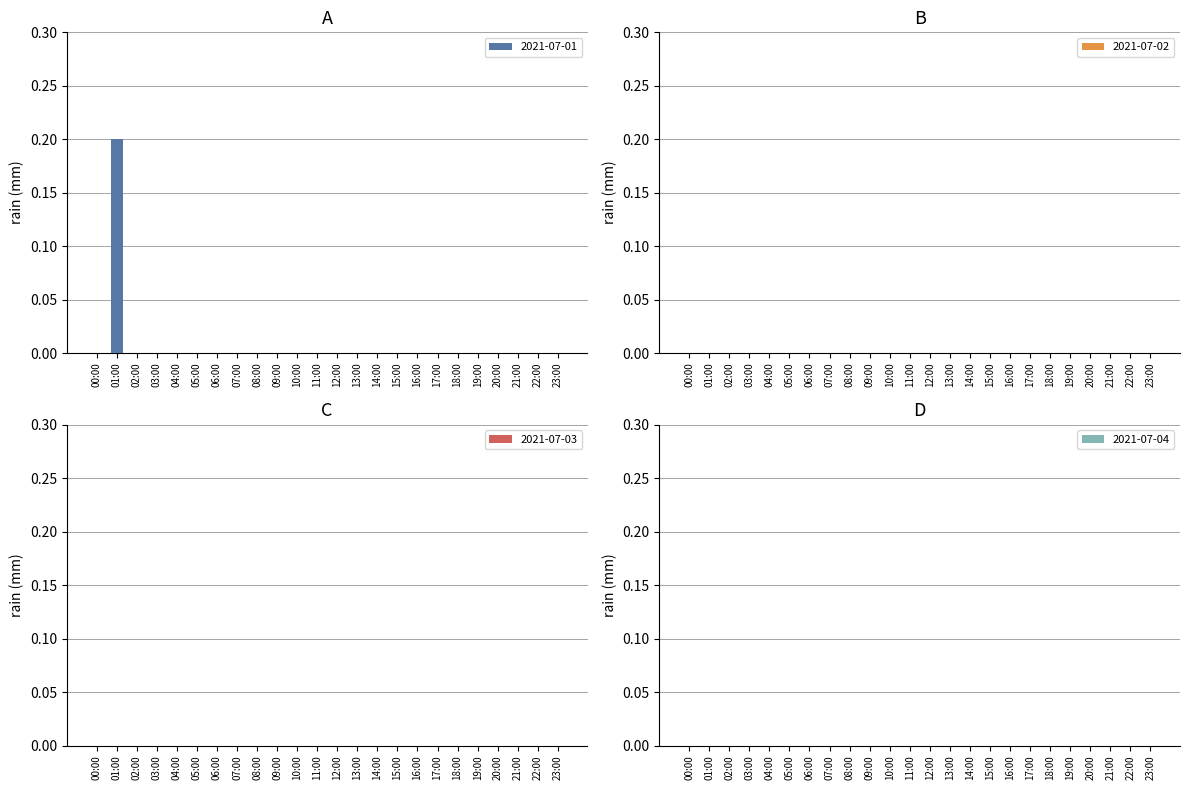

The chart shows a value of -0.1 at 14:00. True or false?

False